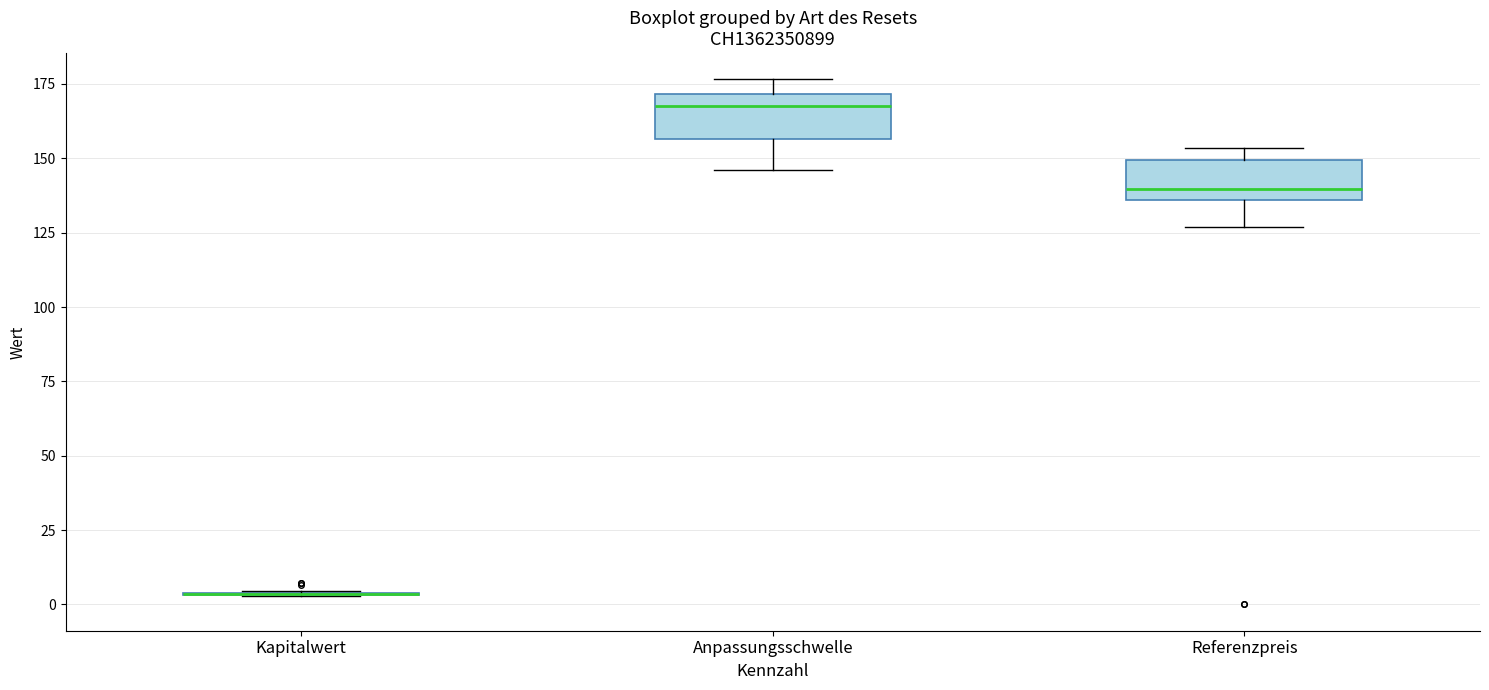

Reading left to right, read every box against the y-axis: the position of its median line, the range the box covers, and the ends of its whiskers. The values are not printed on the chart, so give them approximately, as read against the axis.

Kapitalwert: box collapsed to a line at 5, whiskers 5 to 5
Anpassungsschwelle: median 170 (just below the box's upper edge), box 155 to 170, whiskers 145 to 175
Referenzpreis: median 140, box 135 to 150, whiskers 125 to 155